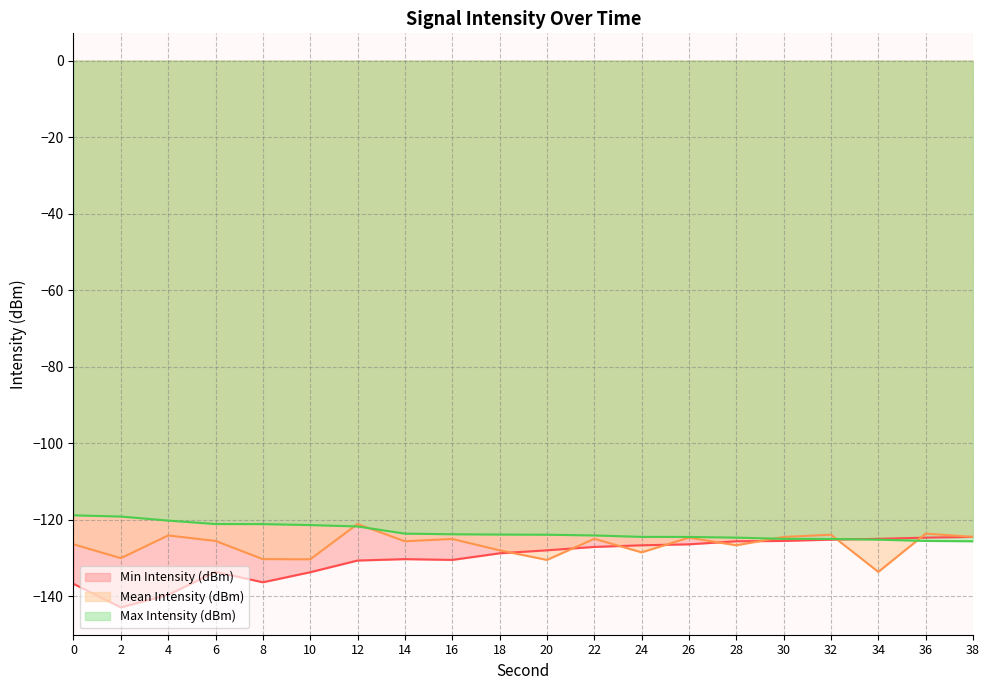

Reading right to left, extract all data points from this chart.

Min Intensity (dBm): -124.5	-124.7	-125.0	-125.2	-125.5	-125.6	-126.4	-126.7	-127.1	-128.0	-128.8	-130.5	-130.3	-130.6	-133.7	-136.3	-133.6	-139.6	-142.9	-136.7
Mean Intensity (dBm): -124.5	-123.6	-133.6	-123.9	-124.5	-126.7	-124.7	-128.5	-125.0	-130.5	-128.0	-125.0	-125.6	-121.1	-130.3	-130.3	-125.5	-124.1	-130.0	-126.4
Max Intensity (dBm): -125.6	-125.5	-125.2	-125.0	-125.0	-124.7	-124.5	-124.5	-124.1	-123.9	-123.9	-123.8	-123.6	-121.7	-121.4	-121.1	-121.1	-120.2	-119.2	-118.8